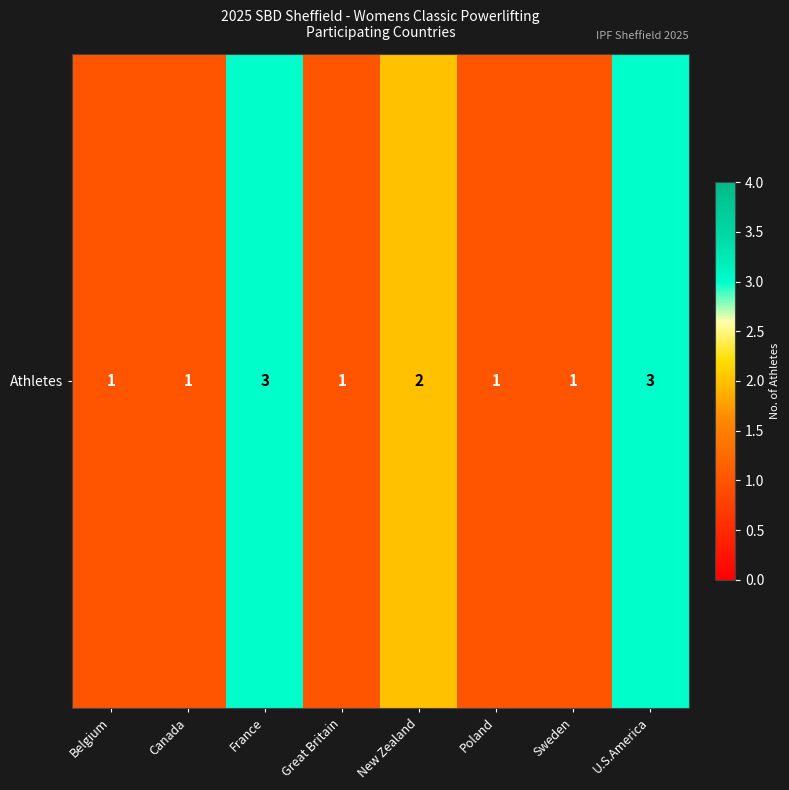

Rank the categories by value from highest to lowest.

France, U.S.America, New Zealand, Belgium, Canada, Great Britain, Poland, Sweden